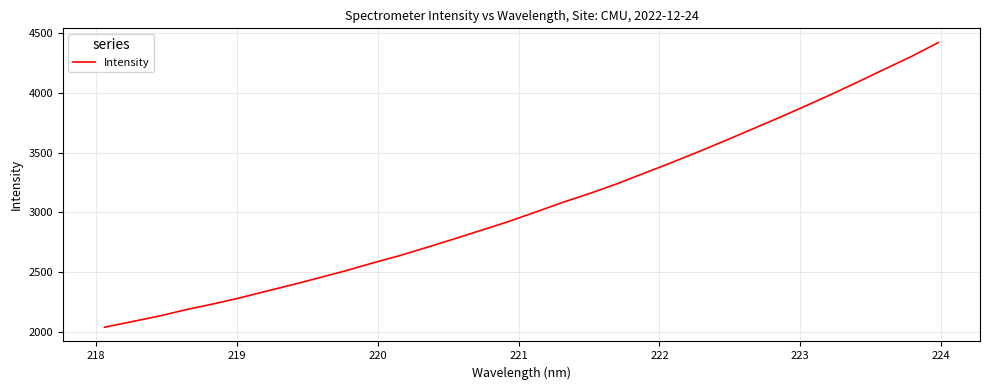

What is the maximum value shown in the chart?

4423.8